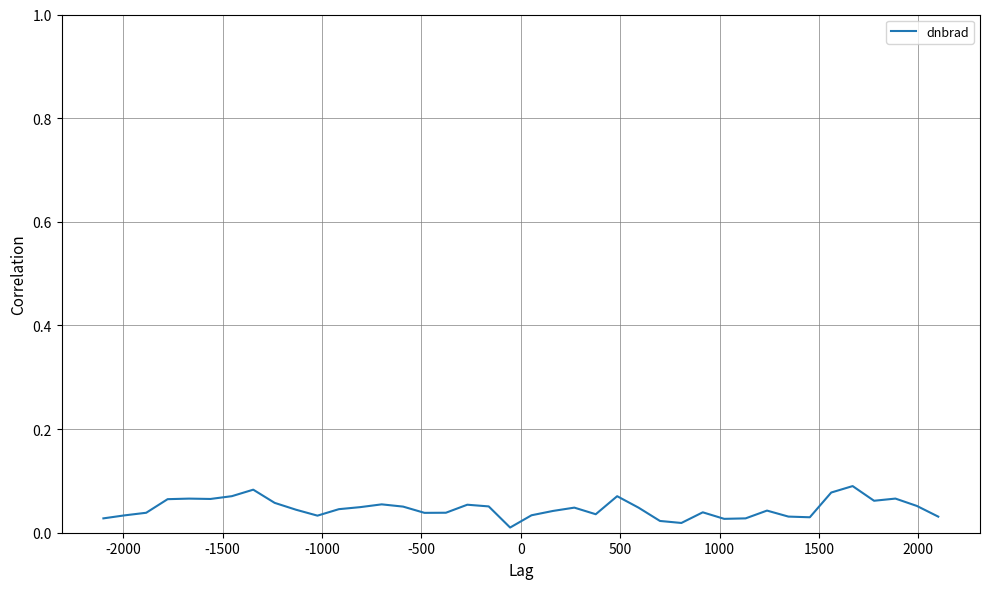

Does the chart have visible grid lines?

Yes